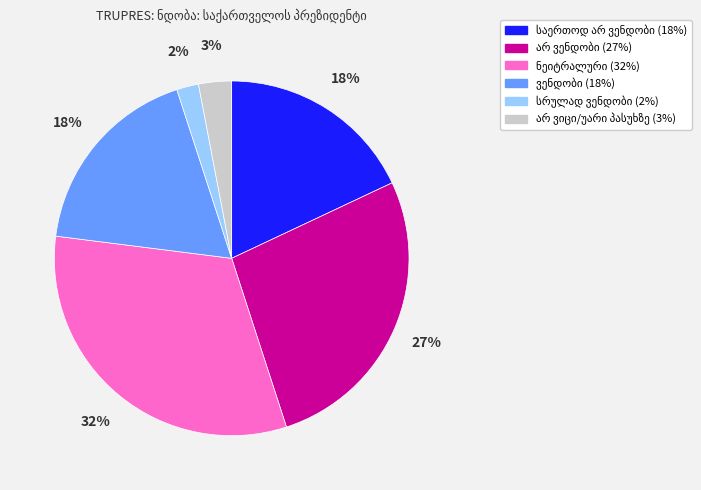

Is there any slice that represents more than half of the pie?

No